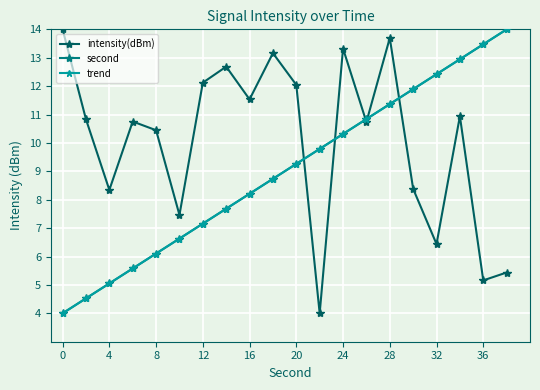

Which series has the largest total across all categories?

intensity(dBm)